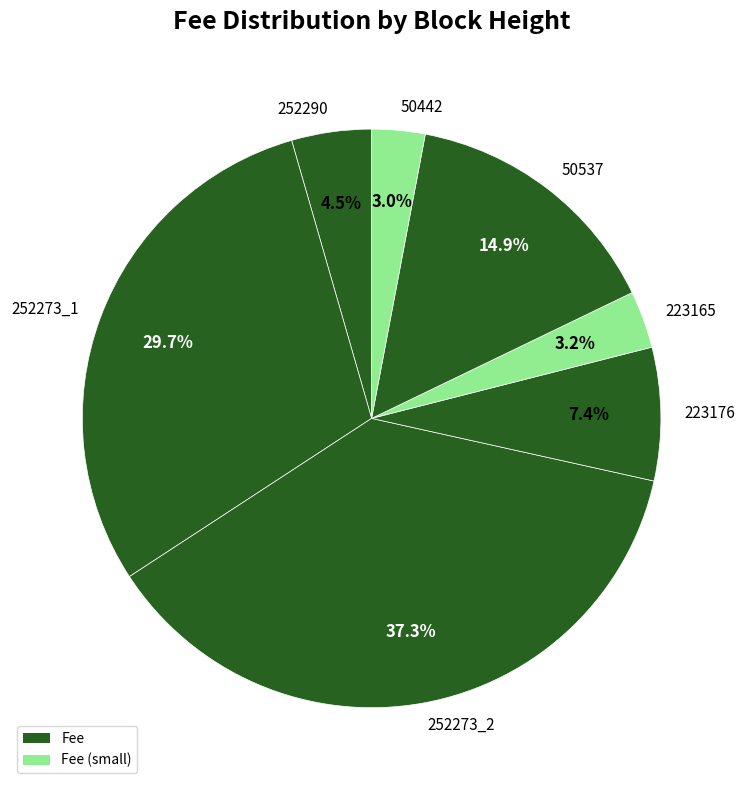

What percentage is the 252273_1 slice, to the nearest percent?

30%